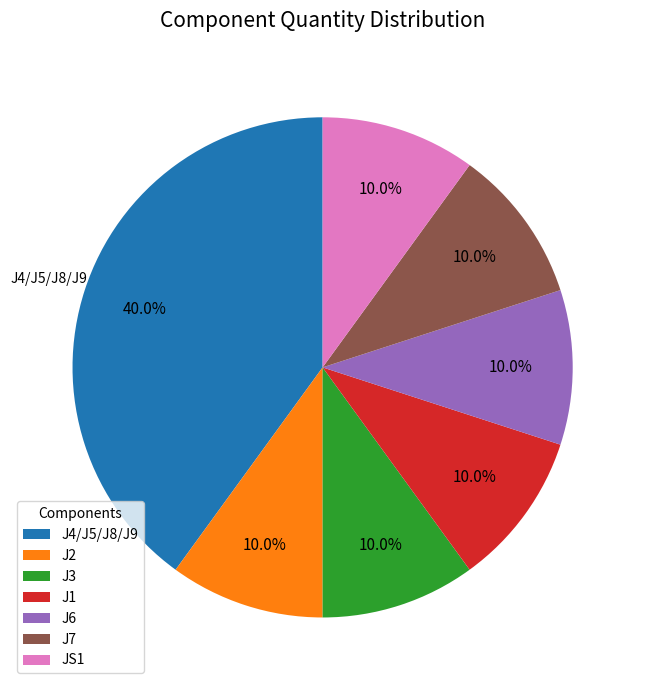

To the nearest percent, what is the average slice percentage?

14%